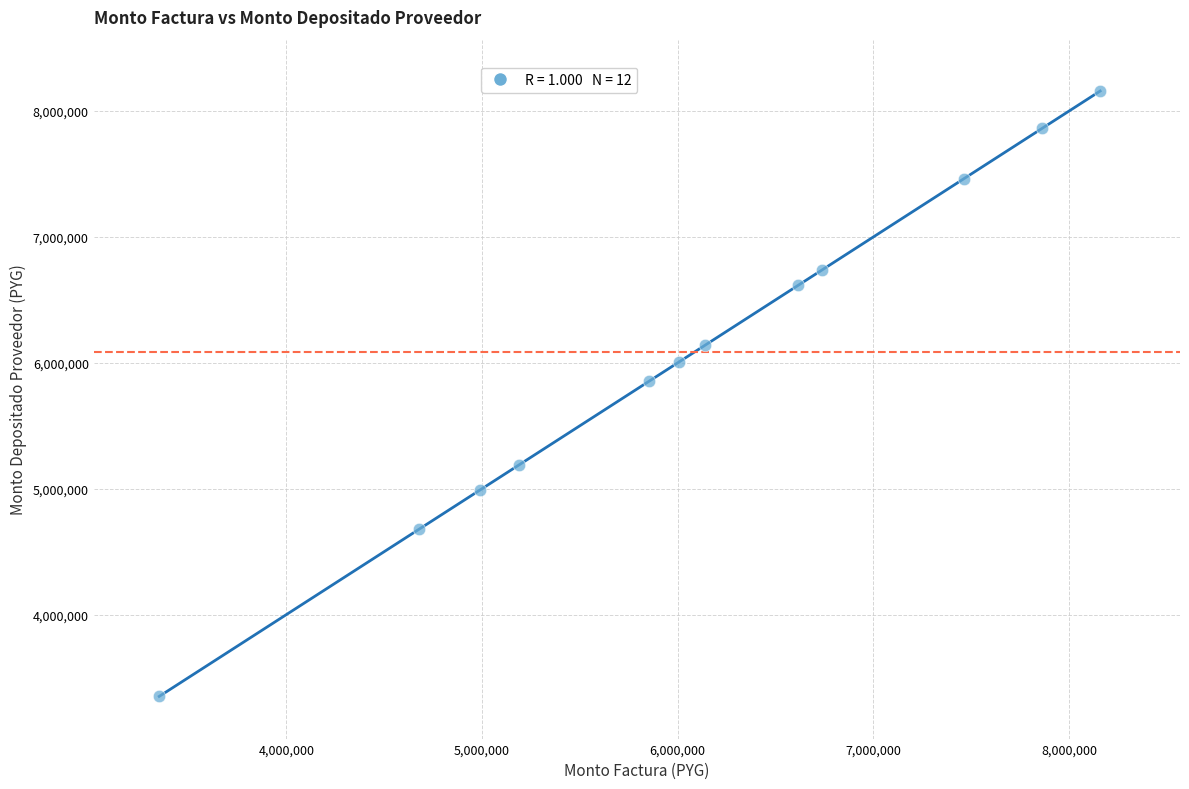

What Y value in the scatter plot is closest to 5754450?

5852100